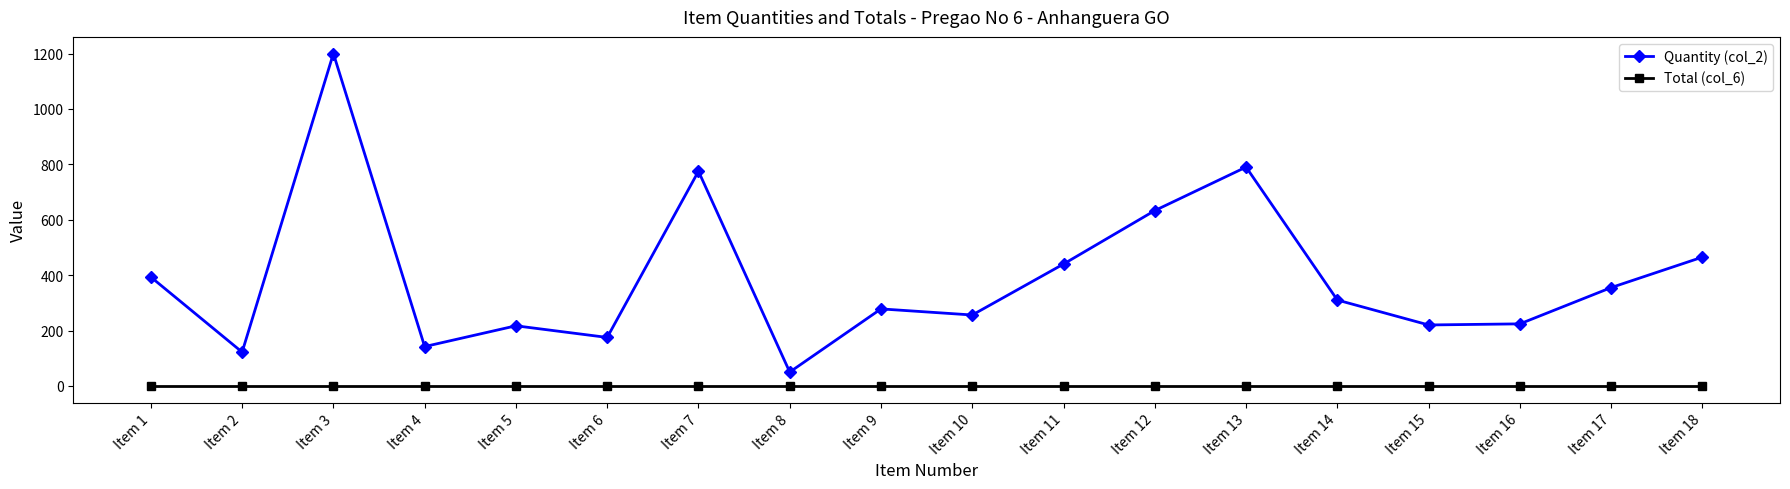

What are all the series names shown in the legend?

Quantity (col_2), Total (col_6)